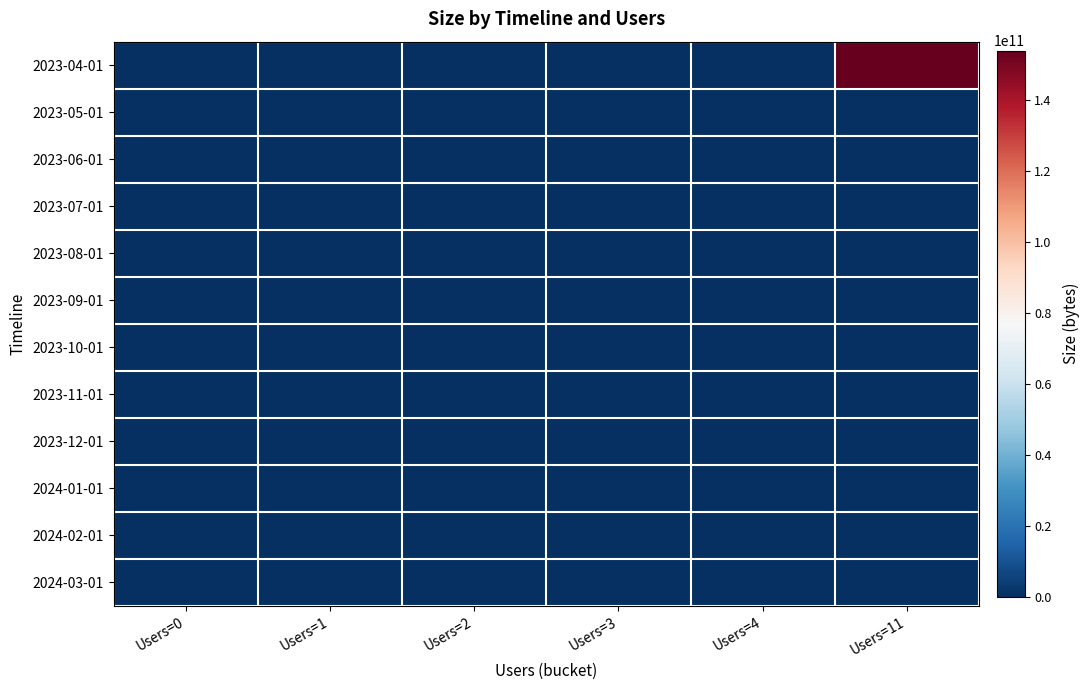

Which series has the largest range (max minus min)?

2023-04-01